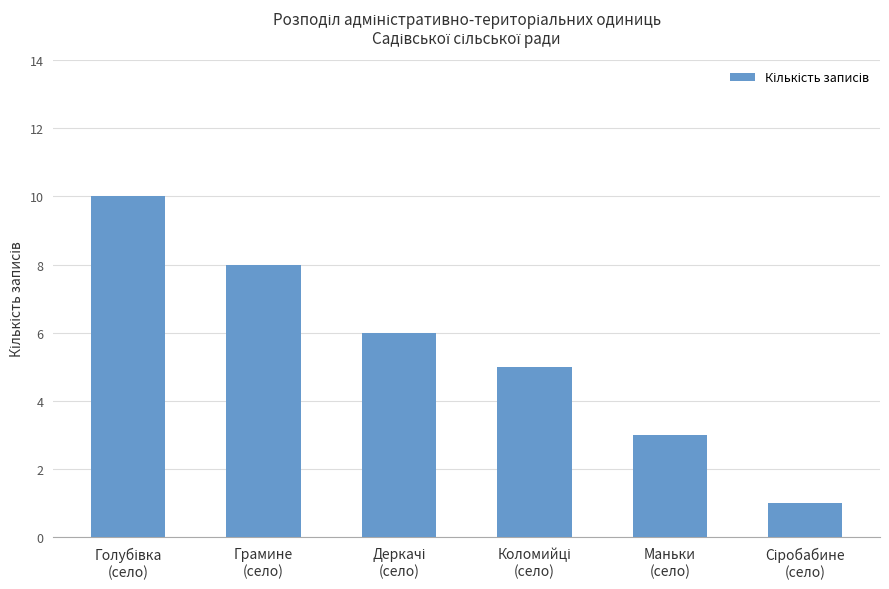

What is the average value?

6